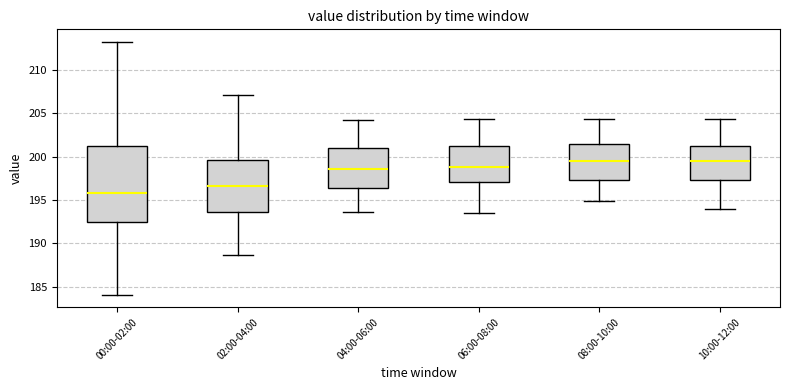

Comparing the boxes themselves (not the whiskers), which one is the tallest?

00:00-02:00